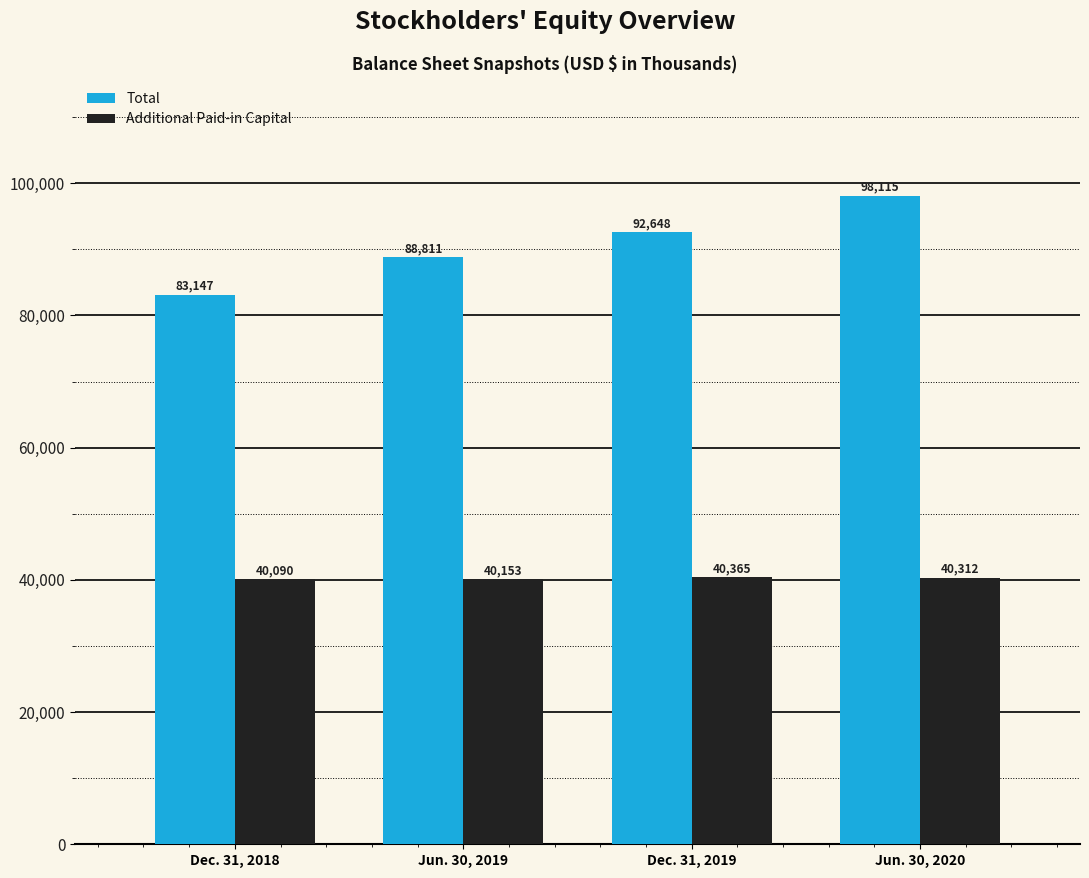

Which category has the highest value in the Total series?

Jun. 30, 2020